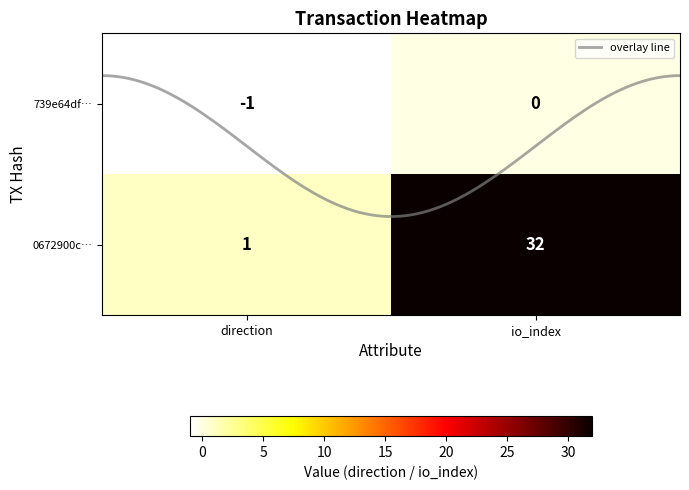

What is the spread (max minus min) of values at 1?

32